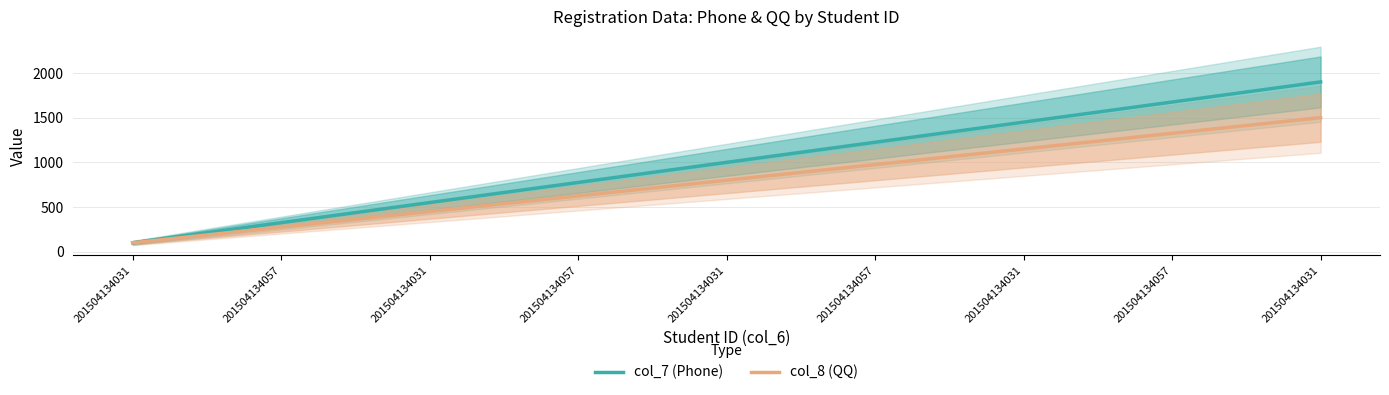

List the labels in order of col_8 (QQ) value, largest first.

201504134031, 201504134057, 201504134031, 201504134057, 201504134031, 201504134057, 201504134031, 201504134057, 201504134031